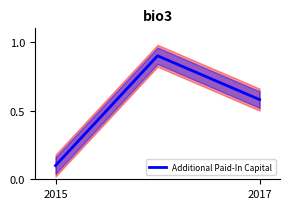

What is the maximum value for Additional Paid-In Capital?

0.9